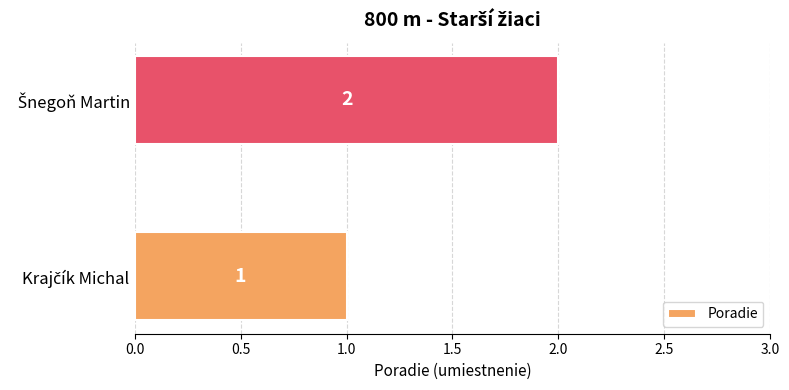

Are the bars horizontal?

Yes